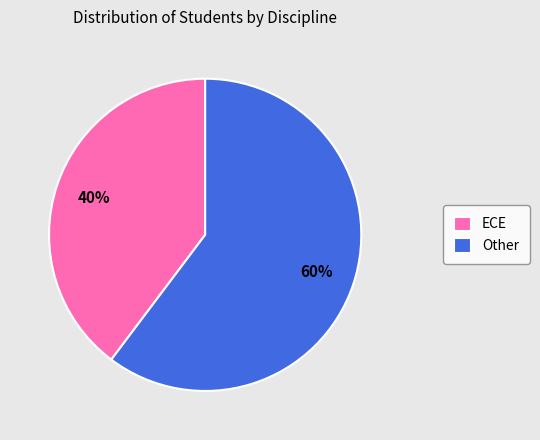

Which slice represents more than half of the pie?

Other